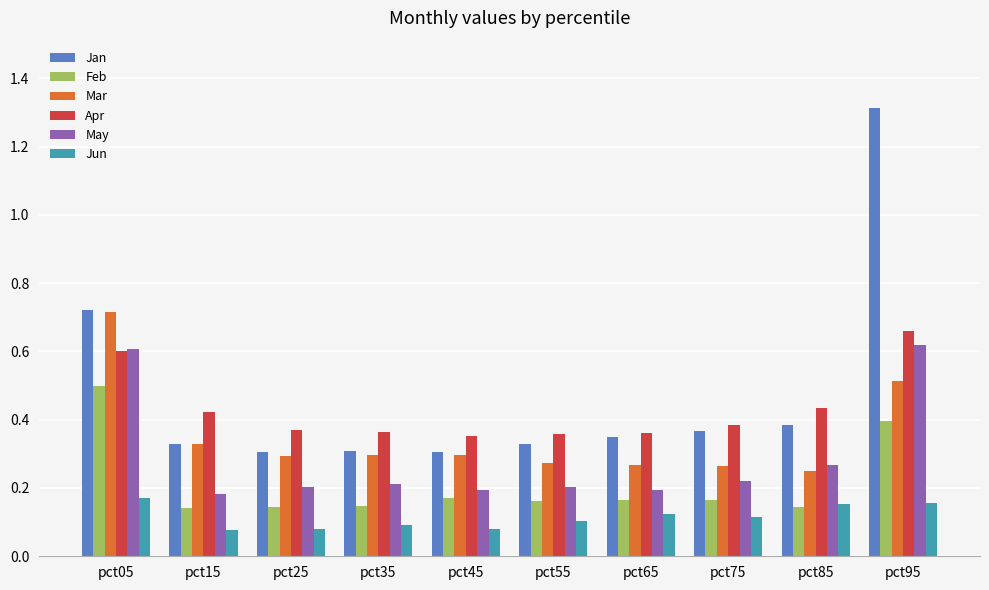

At pct55, list the series in order from largest to smallest.

Apr, Jan, Mar, May, Feb, Jun